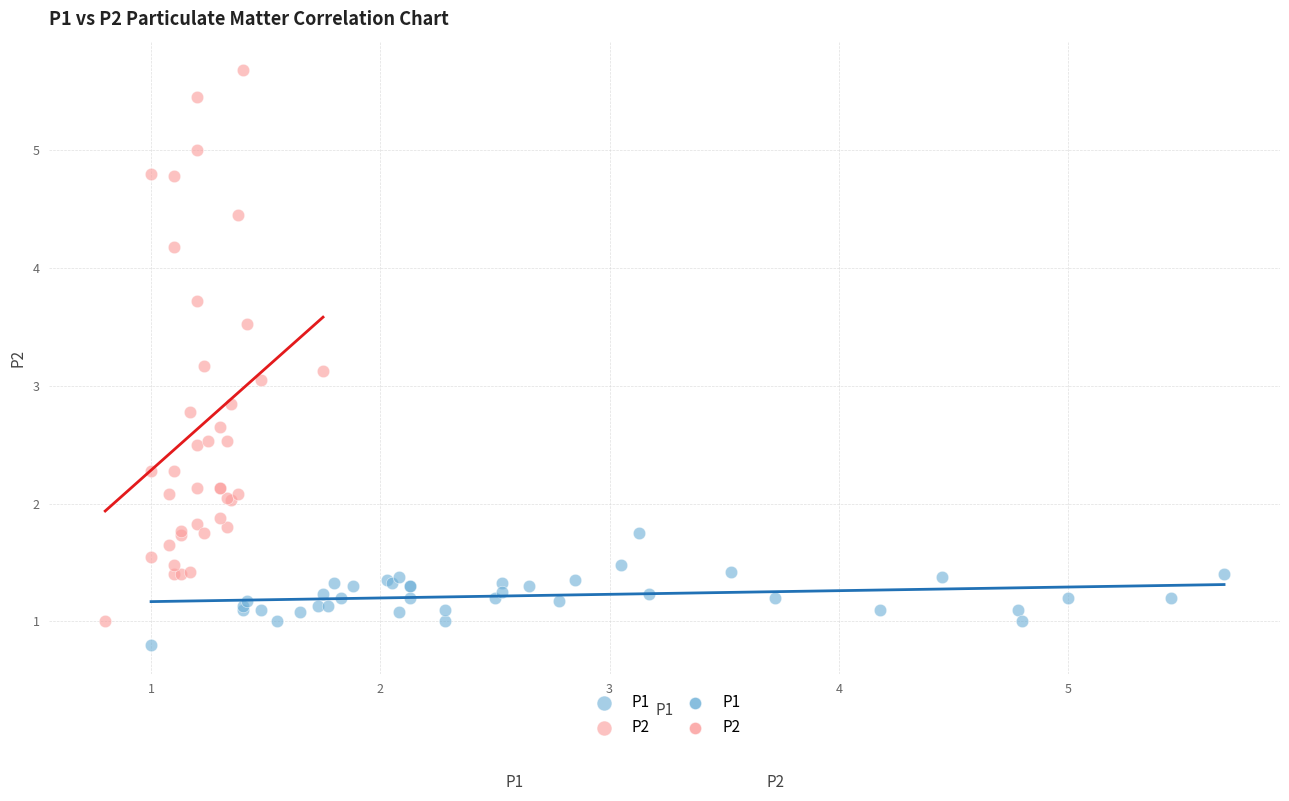

Which series contains the highest Y value?

P2